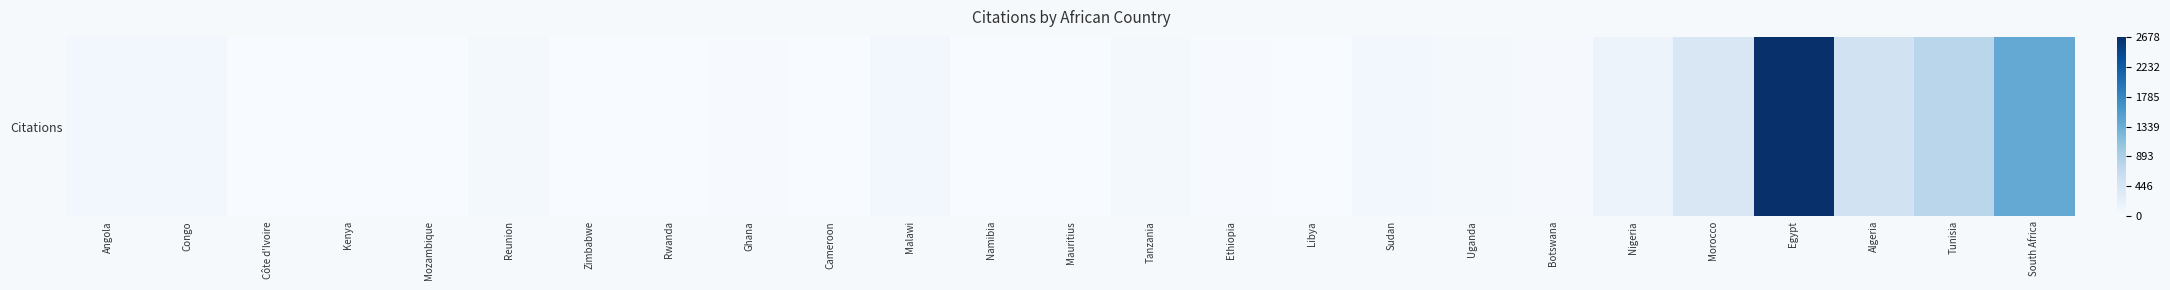

Reading left to right, extract all data points from this chart.

Angola=71	Congo=71	Côte d'Ivoire=3	Kenya=1	Mozambique=10	Reunion=57	Zimbabwe=0	Rwanda=7	Ghana=15	Cameroon=2	Malawi=71	Namibia=1	Mauritius=0	Tanzania=48	Ethiopia=17	Libya=8	Sudan=69	Uganda=49	Botswana=24	Nigeria=148	Morocco=407	Egypt=2678	Algeria=504	Tunisia=773	South Africa=1401